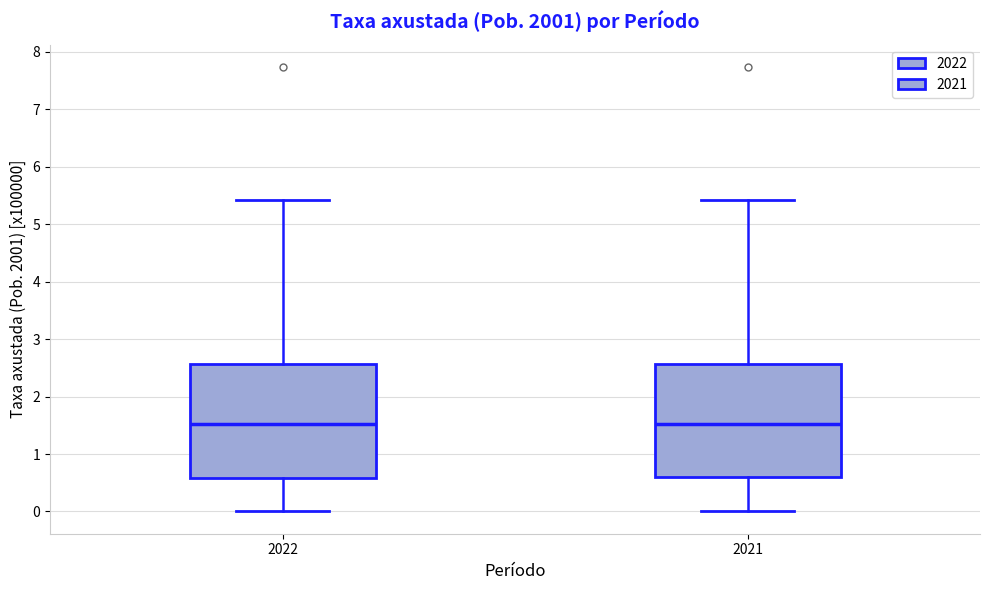

Reading left to right, read every box against the y-axis: the position of its median line, the range the box covers, and the ends of its whiskers. The values are not printed on the chart, so give them approximately, as read against the axis.

2022: median 1.5, box 0.6 to 2.6, whiskers 0.0 to 5.4
2021: median 1.5, box 0.6 to 2.6, whiskers 0.0 to 5.4